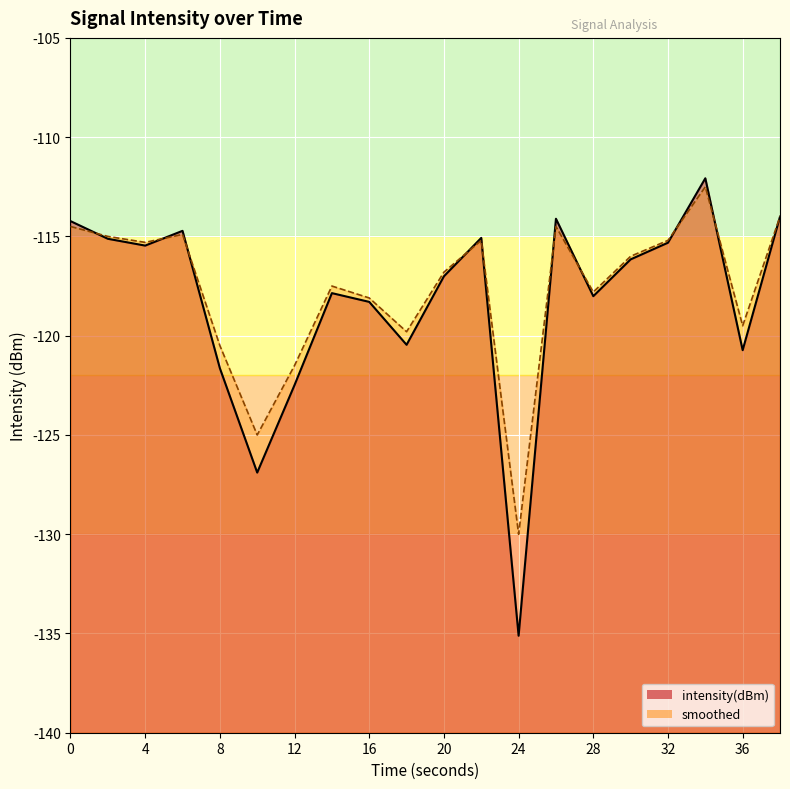

Read the intensity(dBm) line value at 0.

-114.2